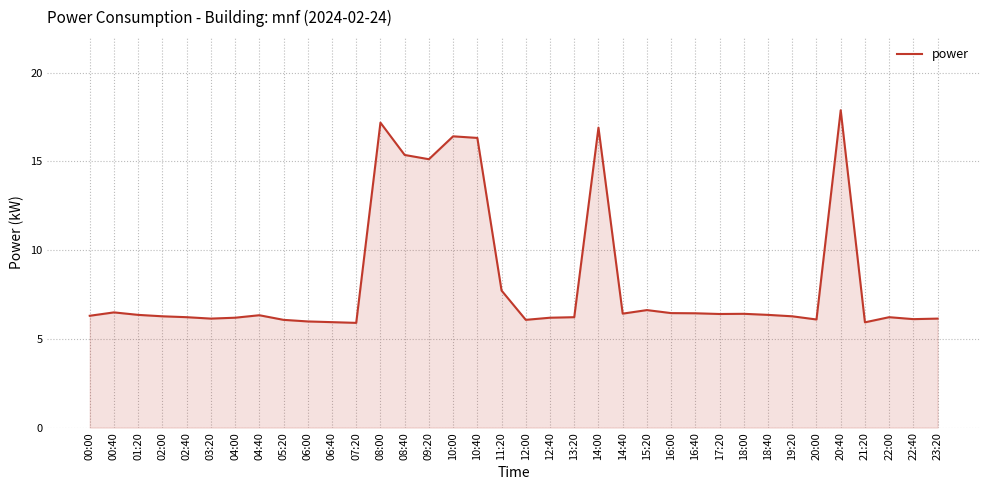

What is the sum of the values at 01:20 and 18:40?

12.7